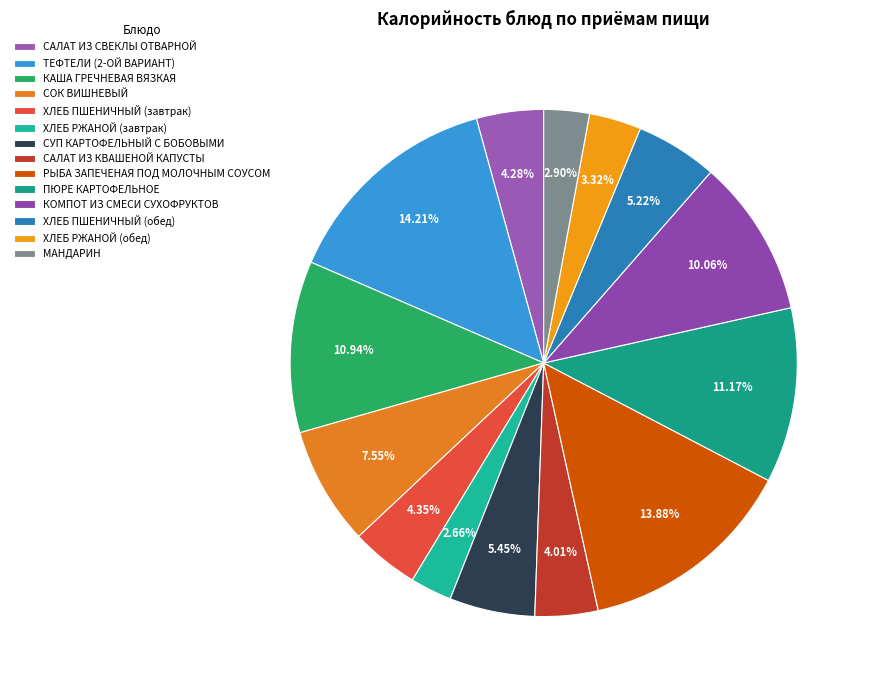

To the nearest percent, what is the combined percentage of ТЕФТЕЛИ (2-ОЙ ВАРИАНТ) and САЛАТ ИЗ СВЕКЛЫ ОТВАРНОЙ?

18%